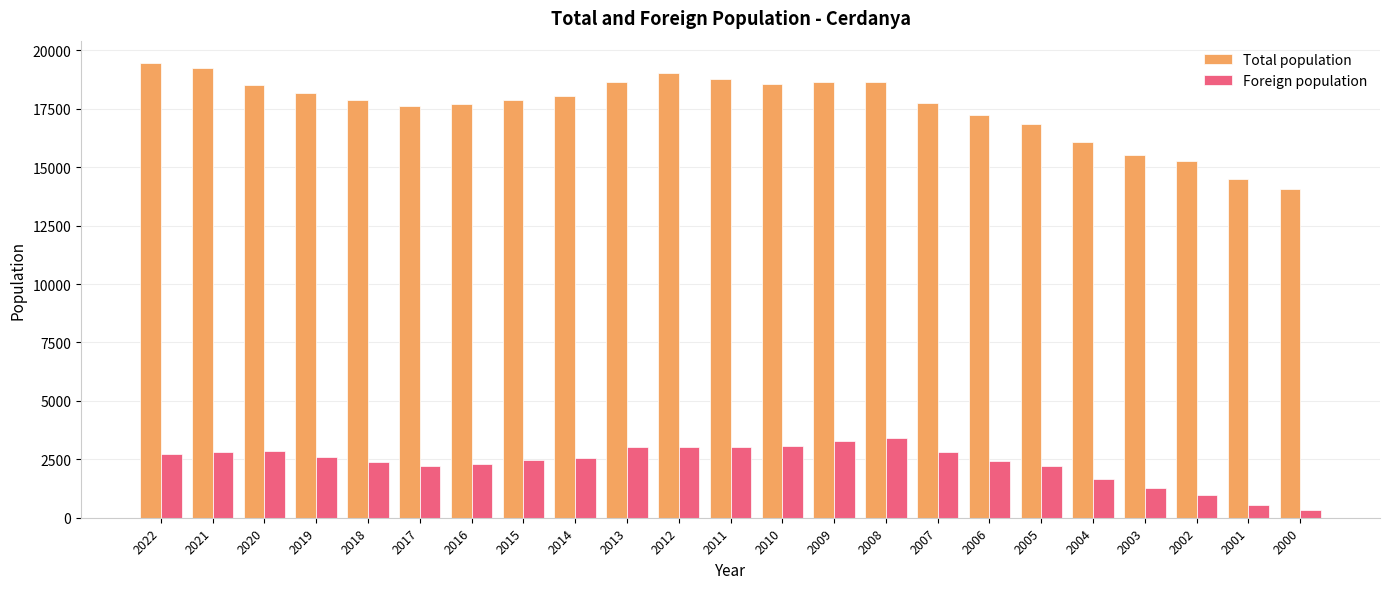

Rank the series by their maximum value, from lowest to highest.

Foreign population, Total population